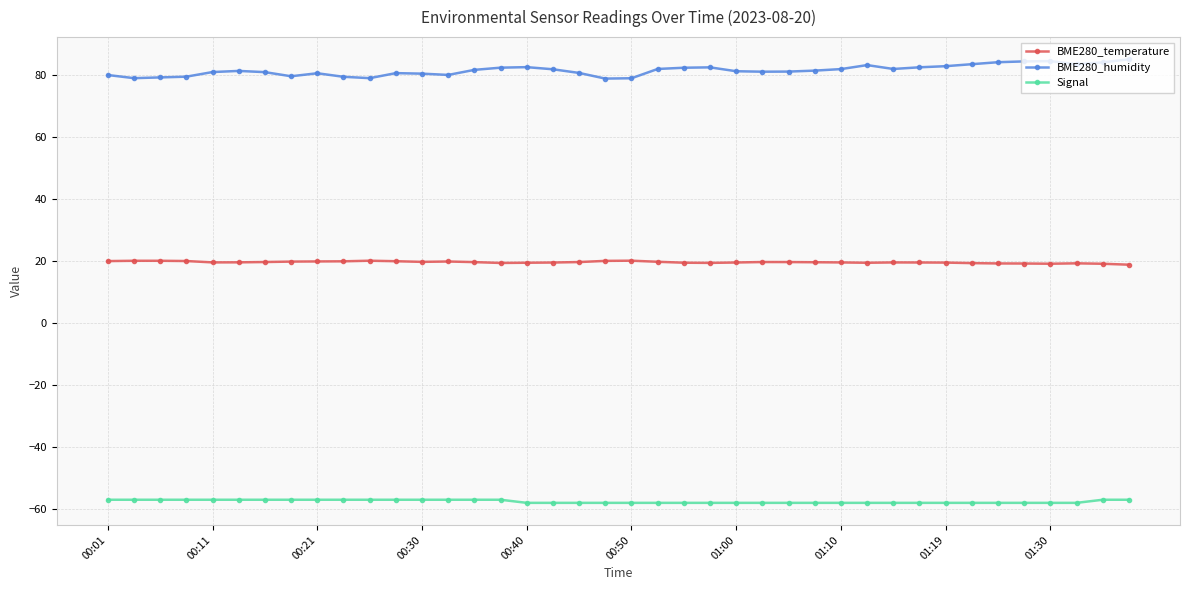

At how many categories does at least one series exceed 11?

40